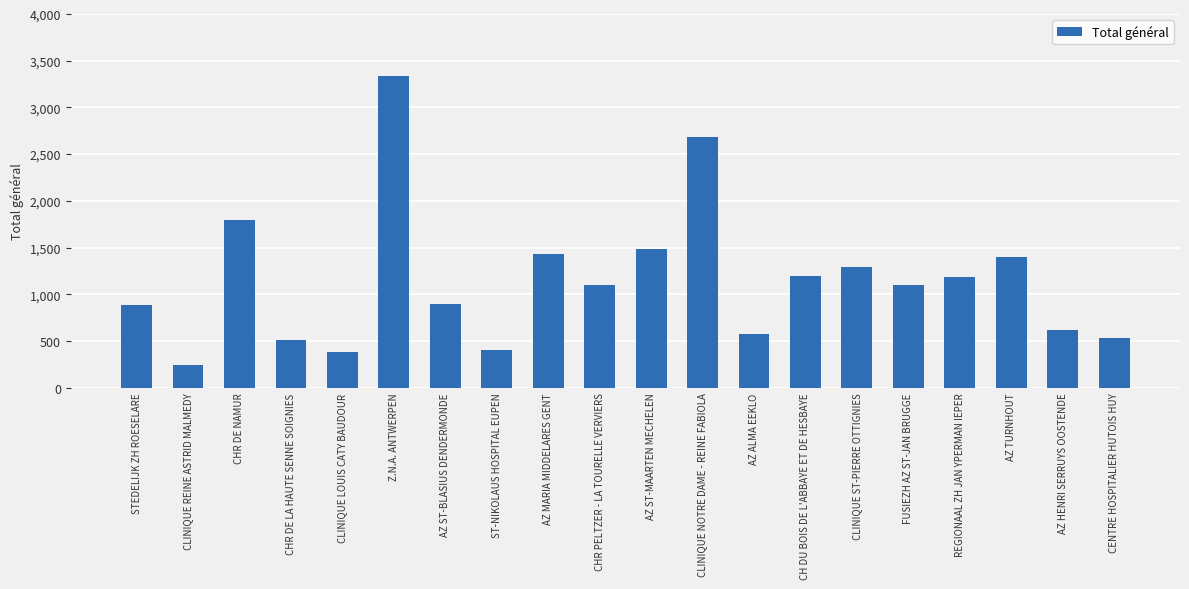

What is the label of the 19th bar from the left?

AZ HENRI SERRUYS OOSTENDE